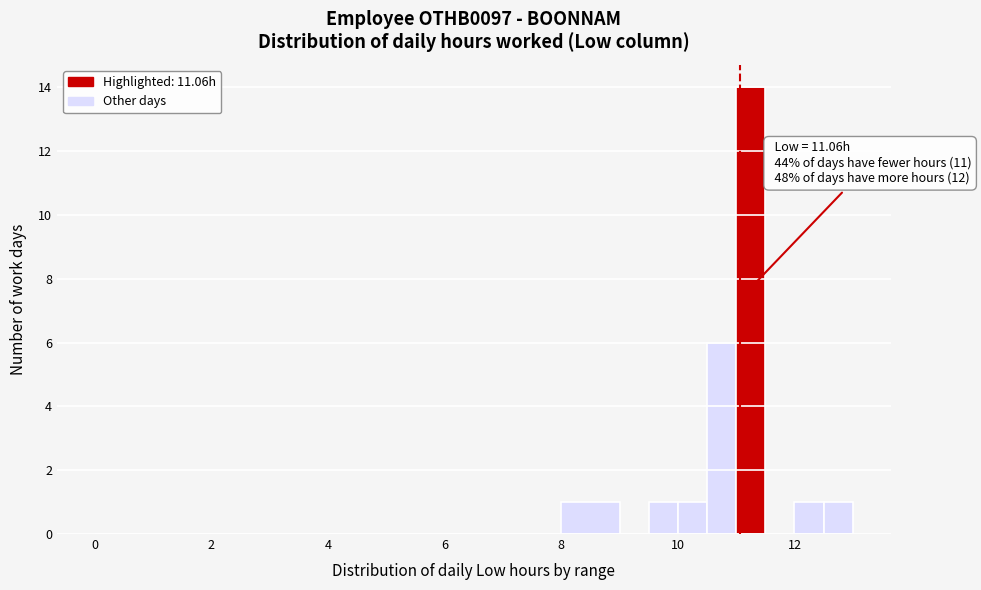

Read against the x-axis, roughly where is the centre of the tallest bar?

11.2